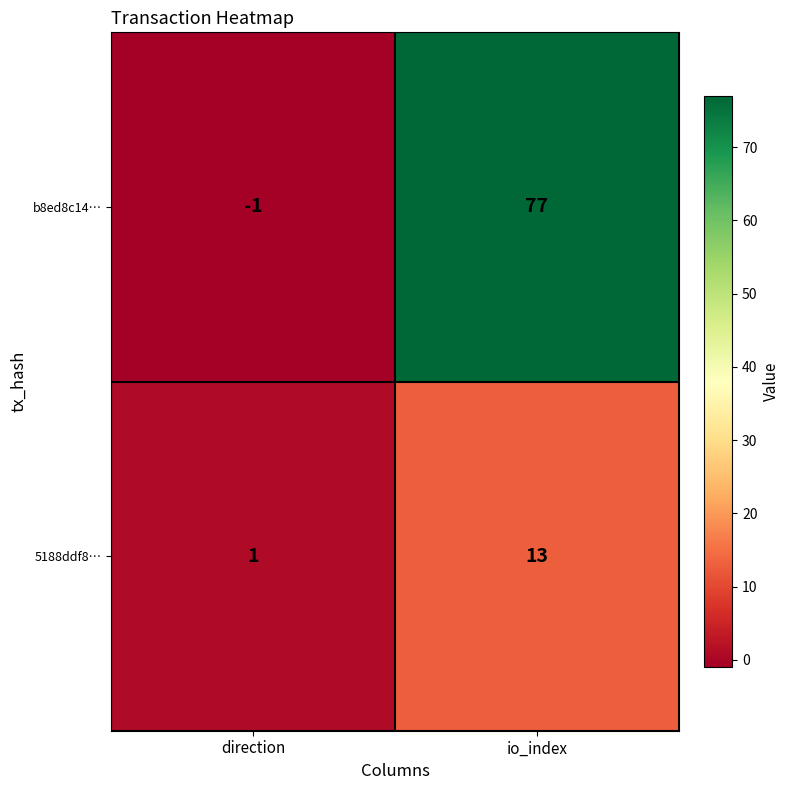

Which series has the widest spread of values?

b8ed8c14…